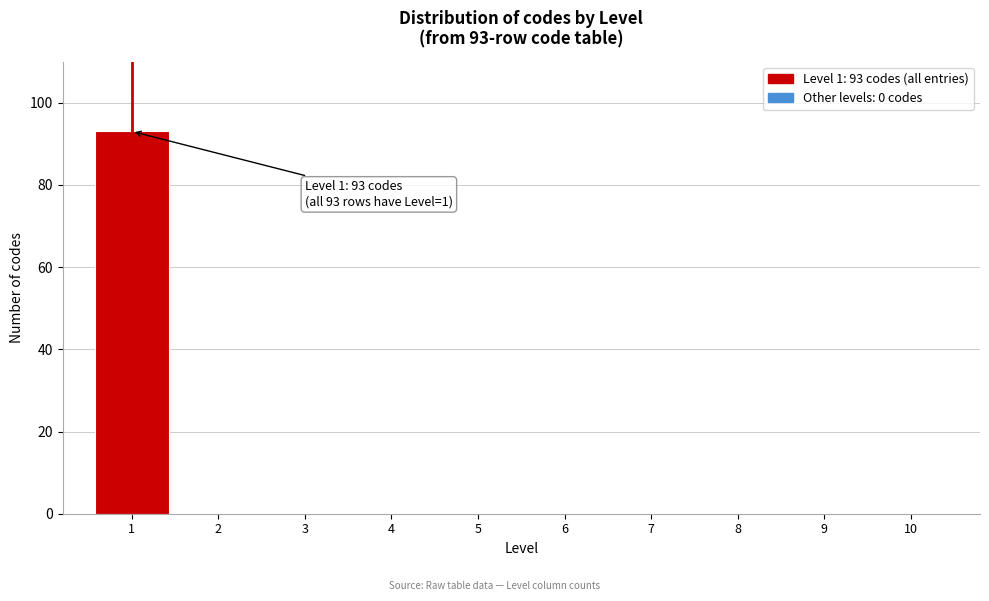

Reading right to left, list all the values displayed in this chart.

10=0	9=0	8=0	7=0	6=0	5=0	4=0	3=0	2=0	1=93